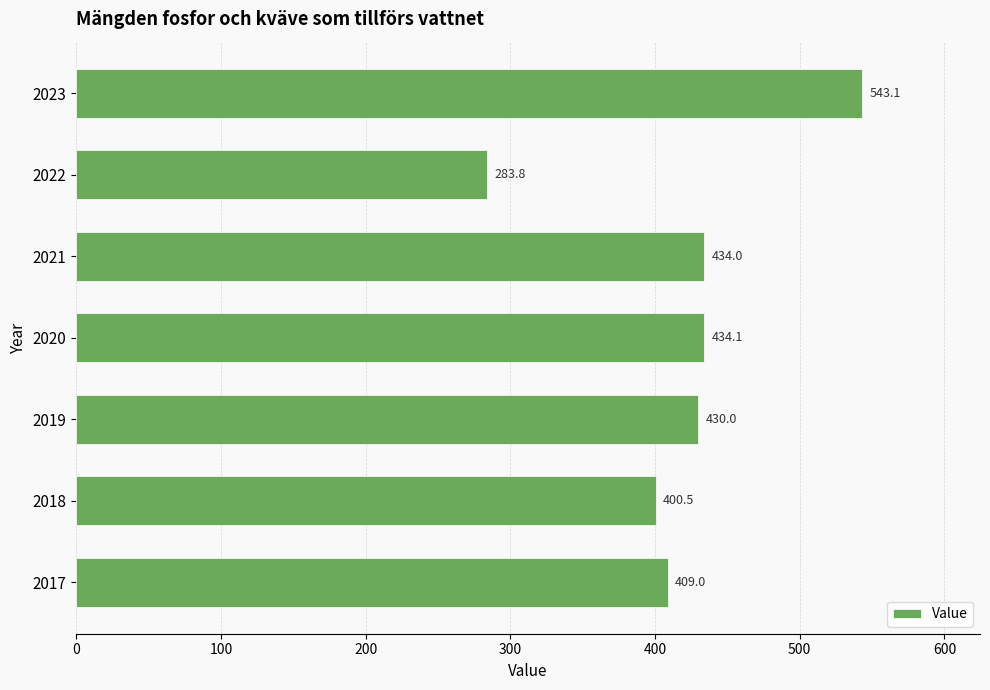

Reading bottom to top, extract all data points from this chart.

409.0	400.5	430.0	434.1	434.0	283.8	543.1